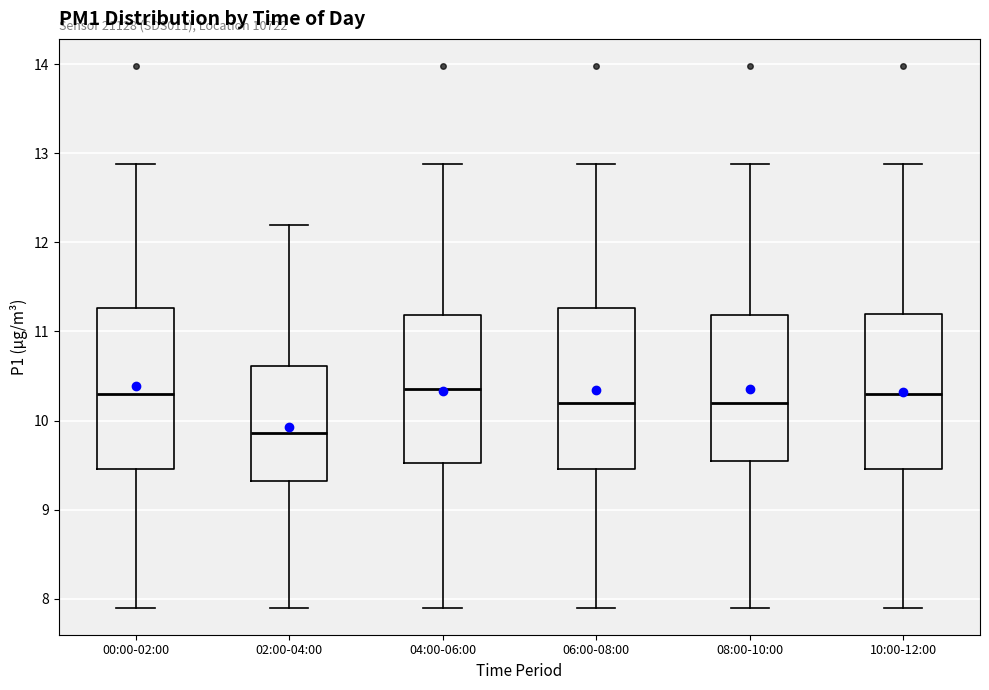

Reading left to right, transcribe this box plot: for each box, give where its median line is, the range the box spans, and where its two whiskers end, as read against the y-axis. The values are not printed on the chart, so give them approximately, as read against the axis.

00:00-02:00: median 10.3, box 9.5 to 11.3, whiskers 7.9 to 12.9
02:00-04:00: median 9.9, box 9.3 to 10.6, whiskers 7.9 to 12.2
04:00-06:00: median 10.4, box 9.5 to 11.2, whiskers 7.9 to 12.9
06:00-08:00: median 10.2, box 9.5 to 11.3, whiskers 7.9 to 12.9
08:00-10:00: median 10.2, box 9.5 to 11.2, whiskers 7.9 to 12.9
10:00-12:00: median 10.3, box 9.5 to 11.2, whiskers 7.9 to 12.9